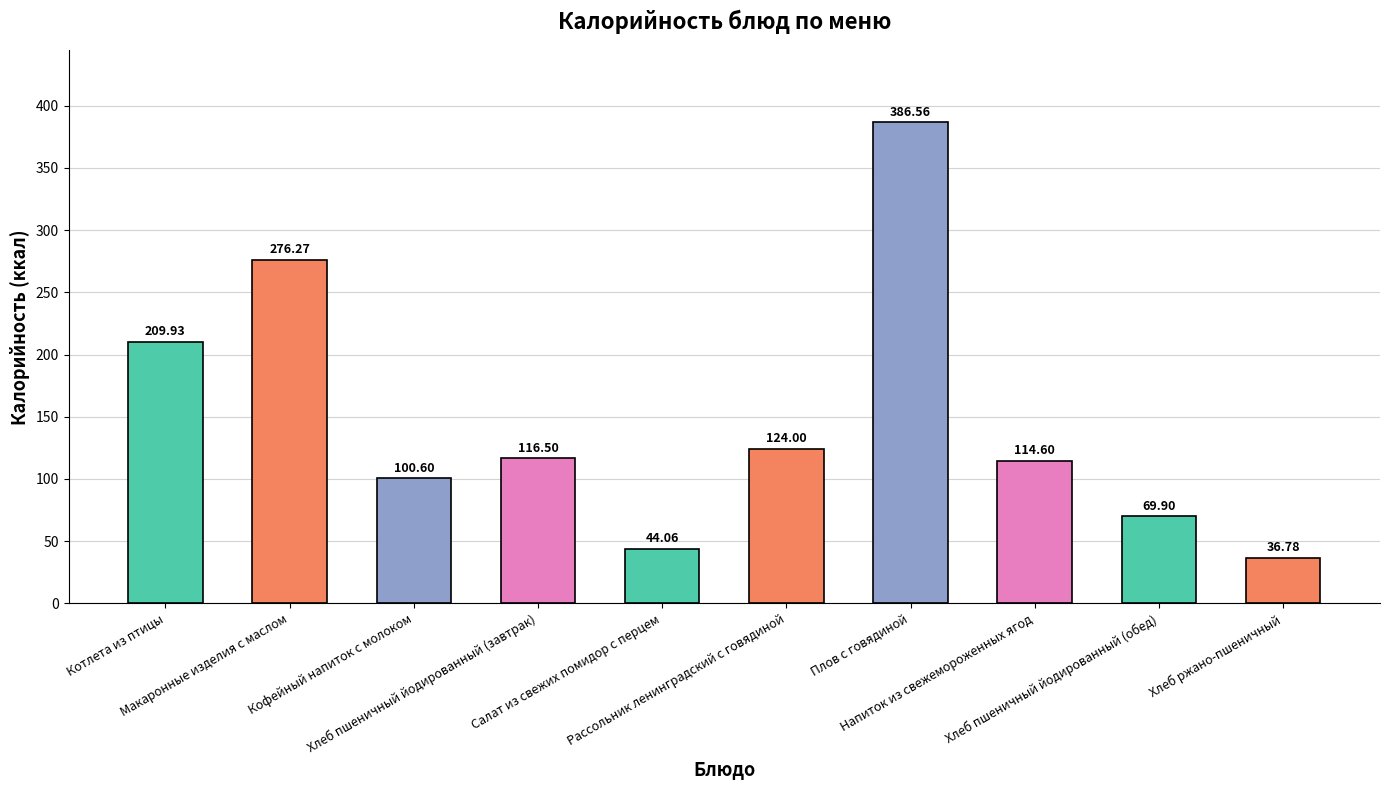

Reading left to right, extract all data points from this chart.

209.9	276.3	100.6	116.5	44.1	124.0	386.6	114.6	69.9	36.8